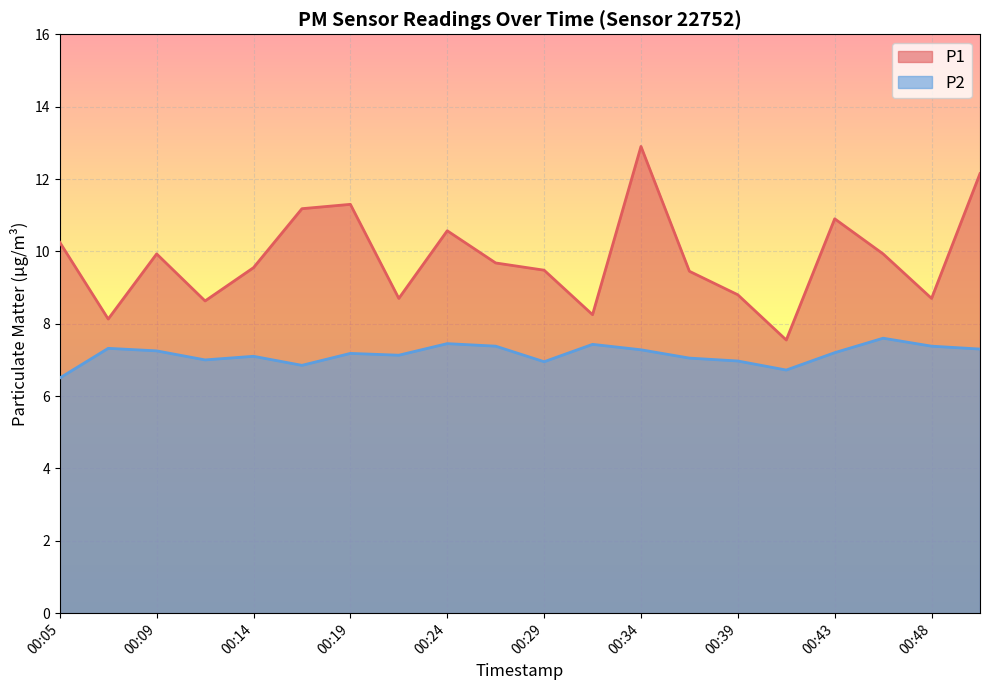

Rank the series at 00:39 from lowest to highest value.

P2, P1